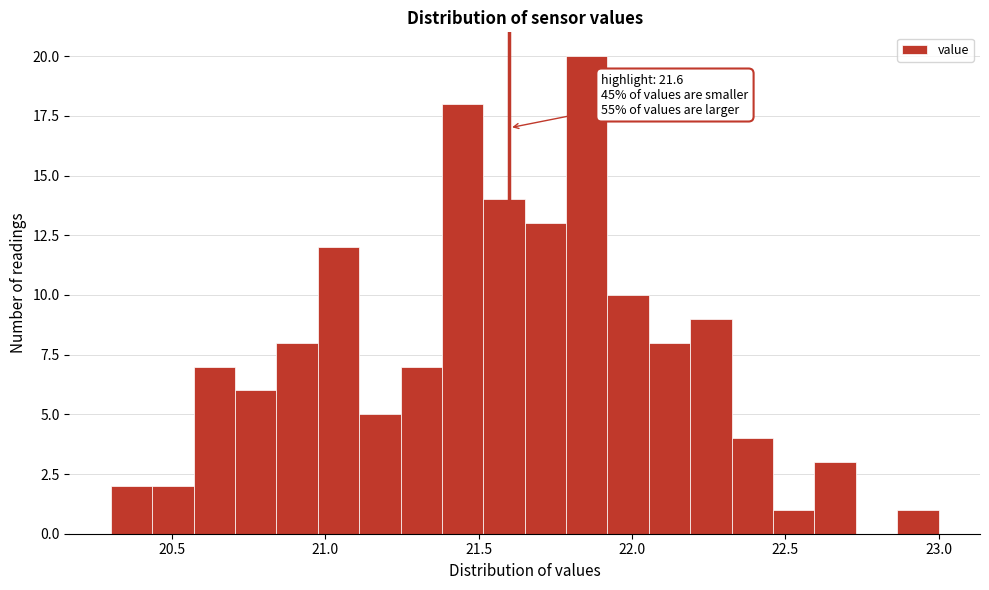

Around what value on the x-axis is the tallest bar? Give the approximate position of its centre, as read against the axis.

21.85